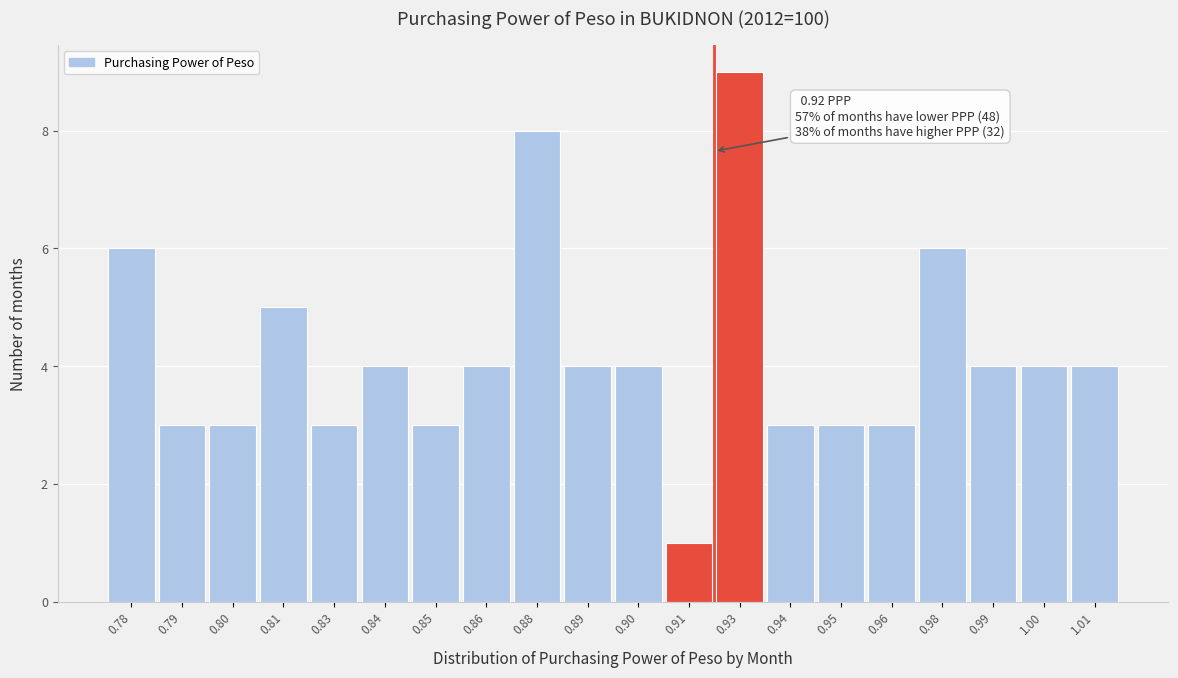

Reading left to right, transcribe all the data shown in this chart.

0.78=6	0.79=3	0.80=3	0.81=5	0.83=3	0.84=4	0.85=3	0.86=4	0.88=8	0.89=4	0.90=4	0.91=1	0.93=9	0.94=3	0.95=3	0.96=3	0.98=6	0.99=4	1.00=4	1.01=4